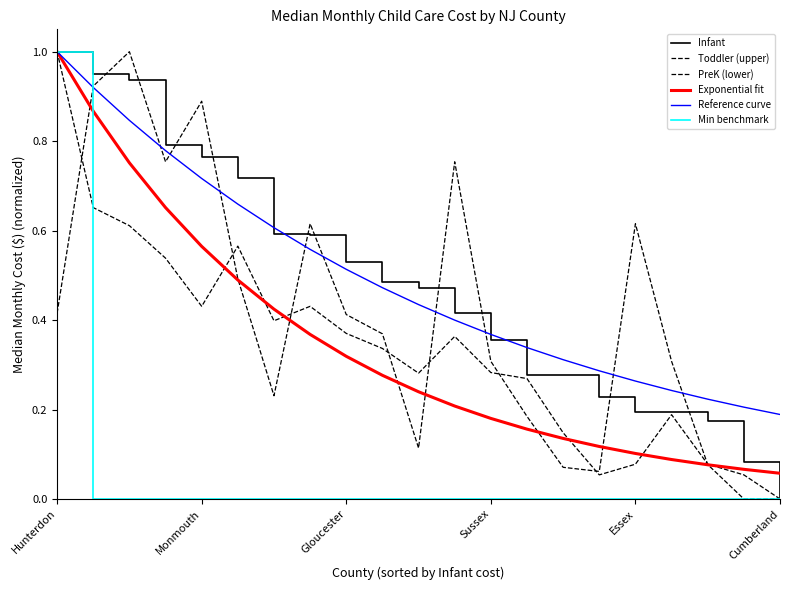

At how many categories does at least one series exceed 0?

21